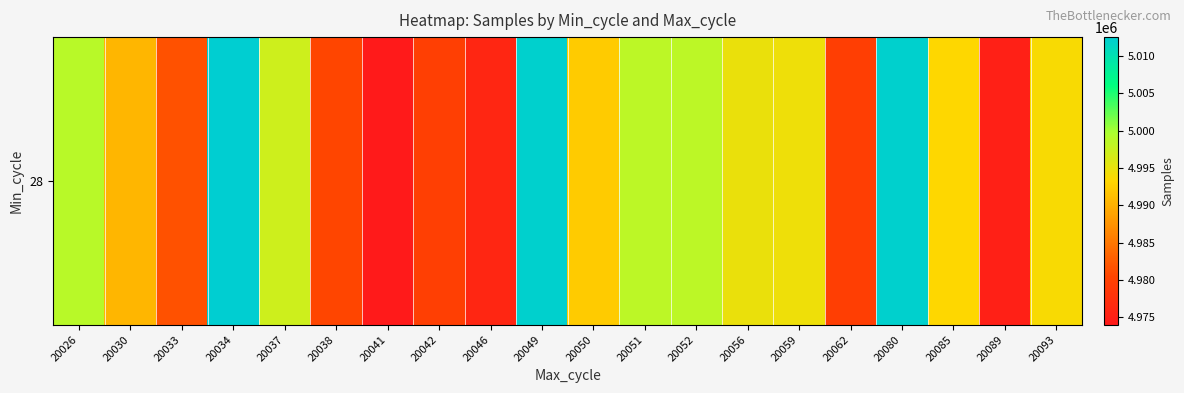

Rank the categories by value from lowest to highest.

20041, 20089, 20046, 20062, 20042, 20038, 20033, 20030, 20050, 20085, 20093, 20059, 20056, 20037, 20051, 20052, 20026, 20049, 20080, 20034